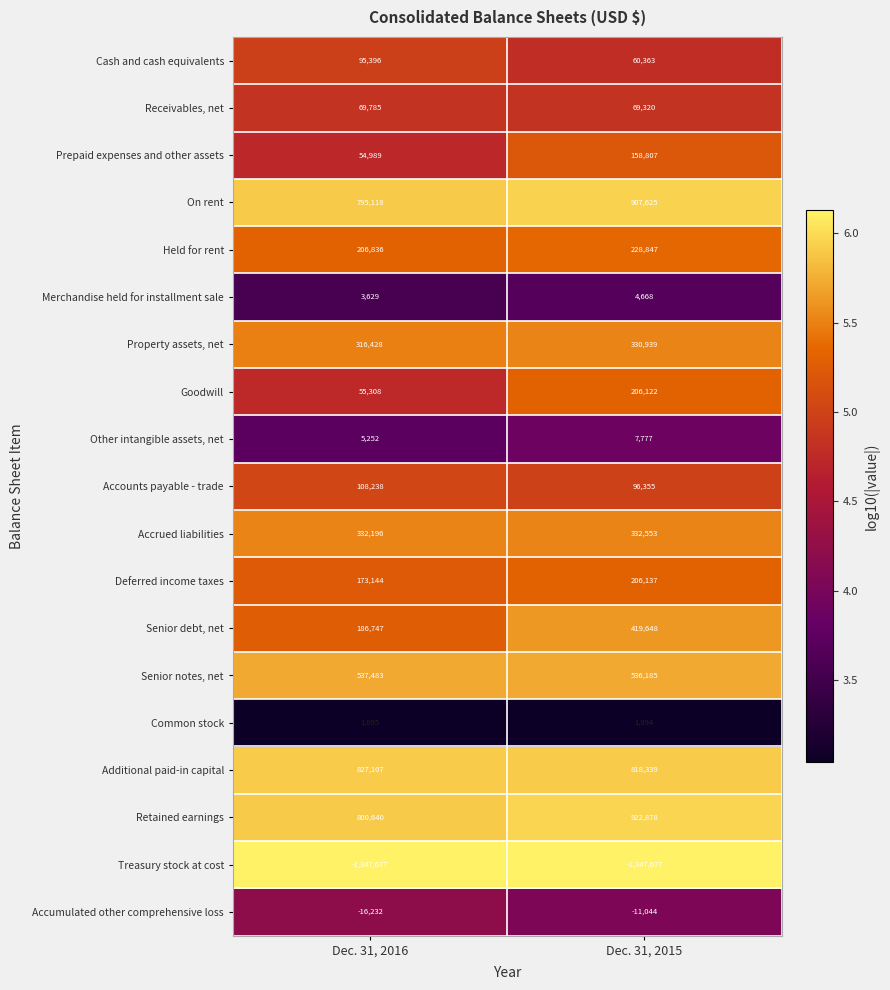

The value of Merchandise held for installment sale at Dec. 31, 2016 is 3629. True or false?

True